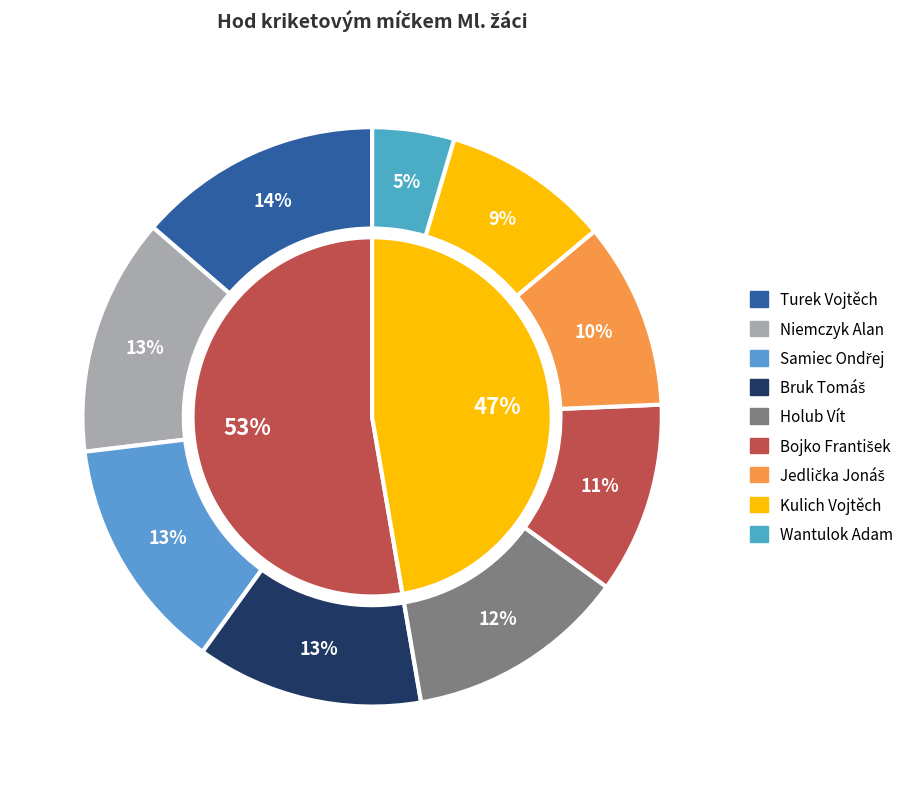

To the nearest percent, what percentage of the pie is Jedlička Jonáš?

10%